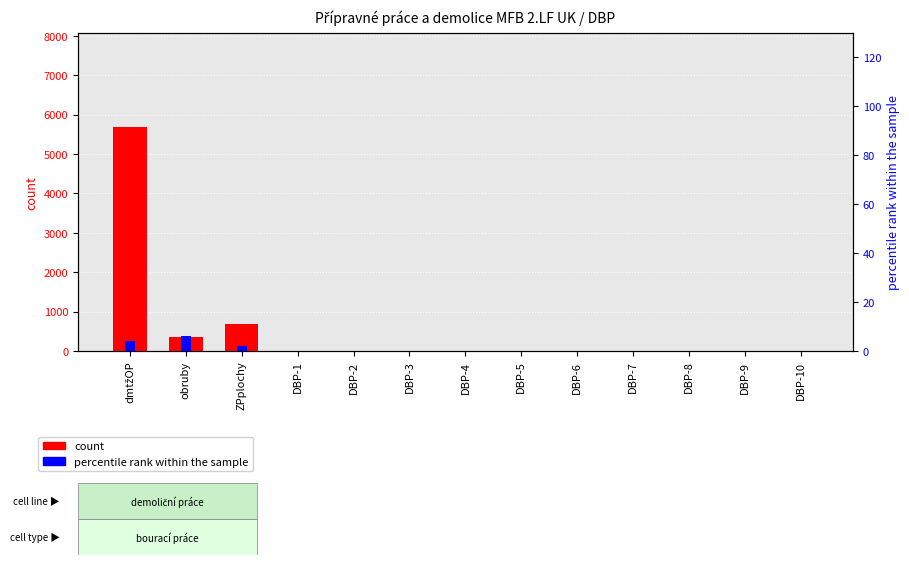

At which category is the sum across all series the highest?

dmtžOP